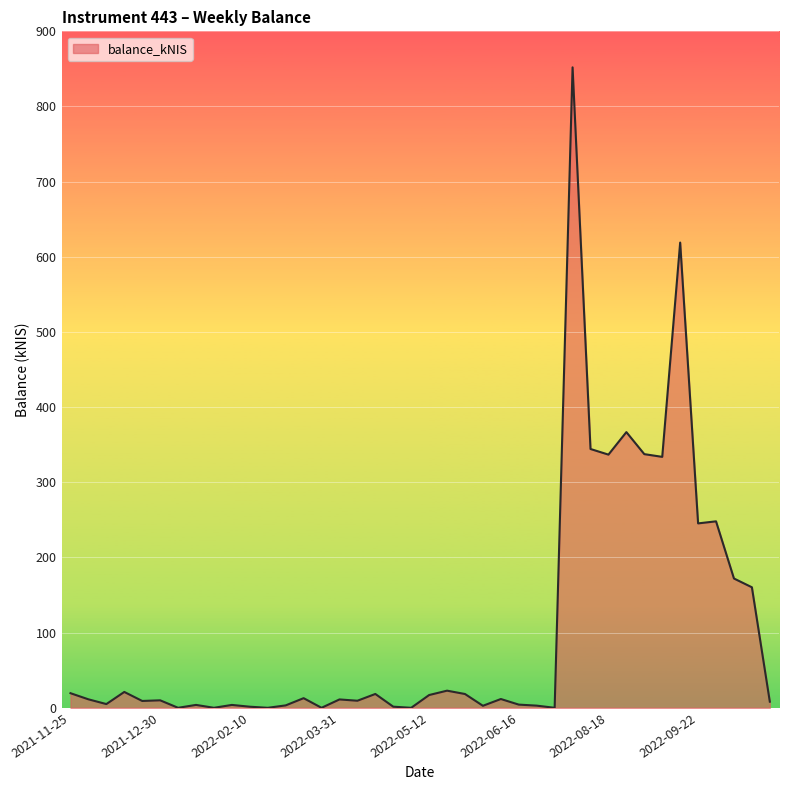

What is the difference between the second highest and minimum values?

619.0